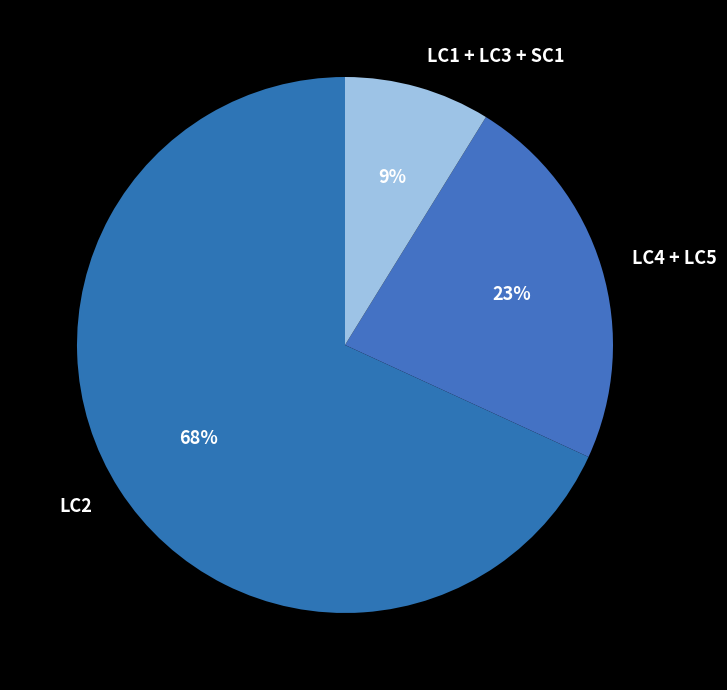

To the nearest percent, what is the average slice percentage?

33%